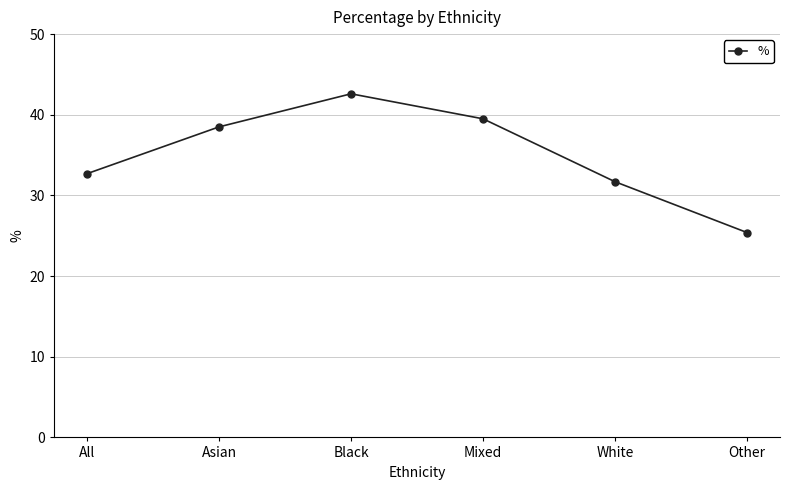

At which label does the data first exceed 38?

Asian